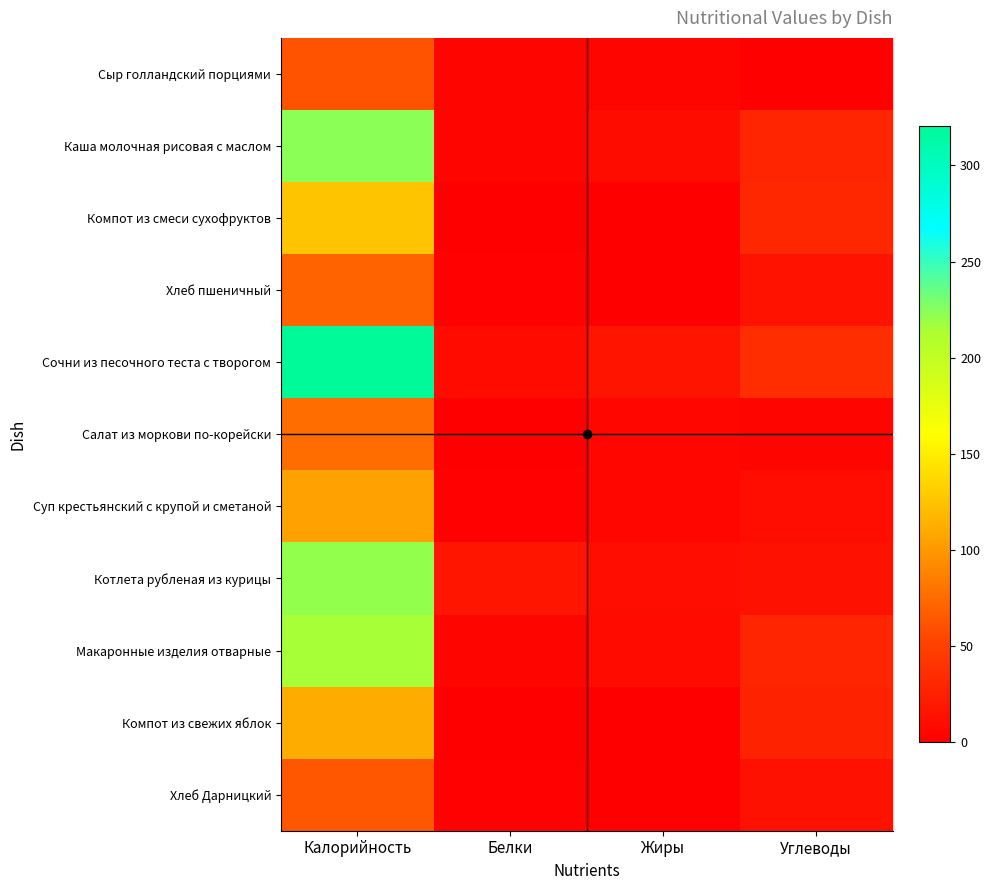

Between Белки and Жиры, which is larger?

Белки